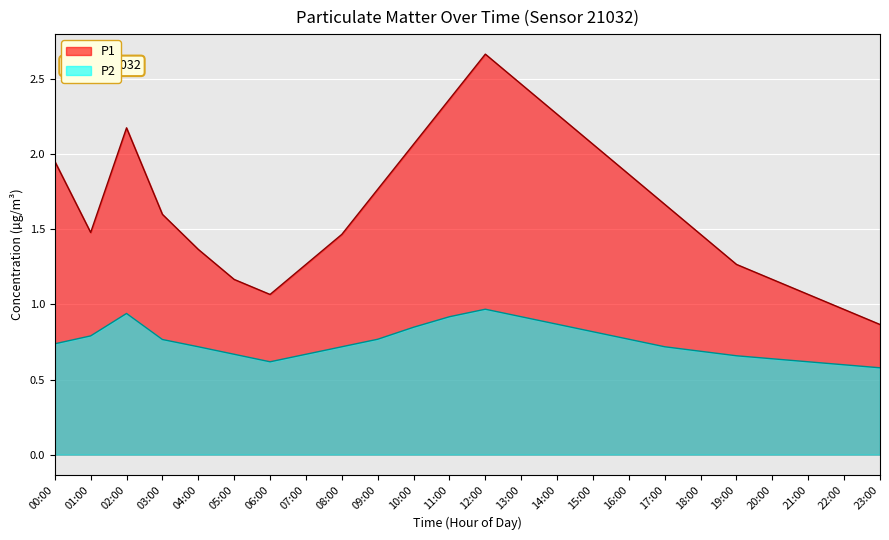

At which category does the chart reach its peak across all series?

12:00